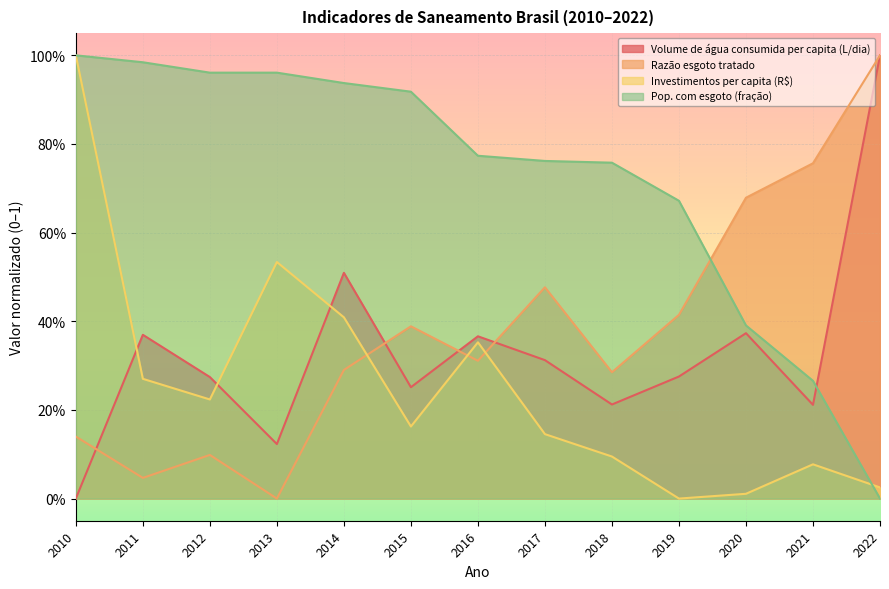

Which series has the largest total across all categories?

Pop. com esgoto (fração)